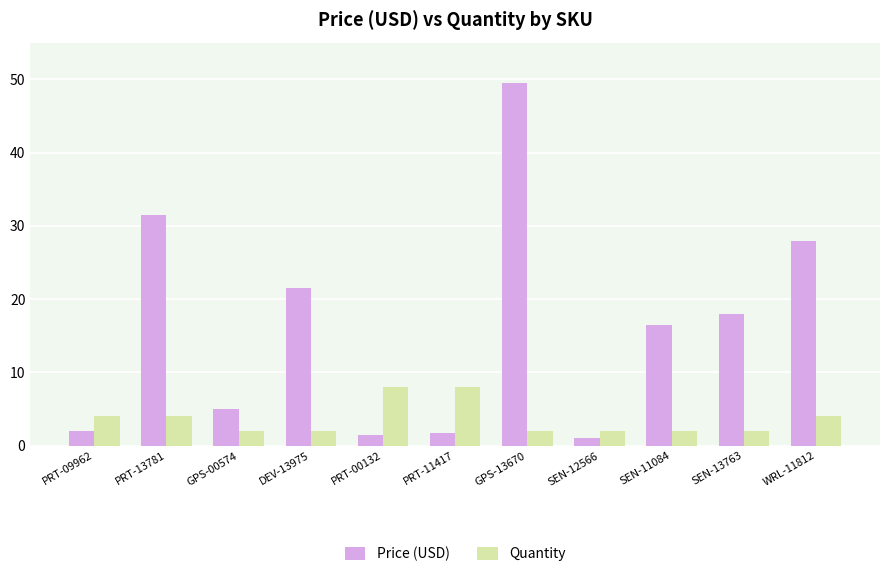

Which series has the largest total across all categories?

Price (USD)